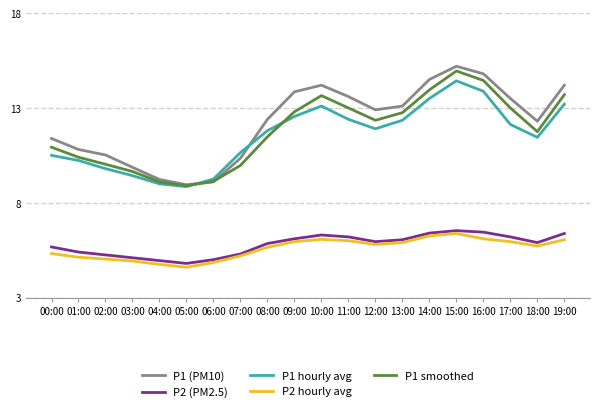

What is the maximum value shown in the chart?

15.2